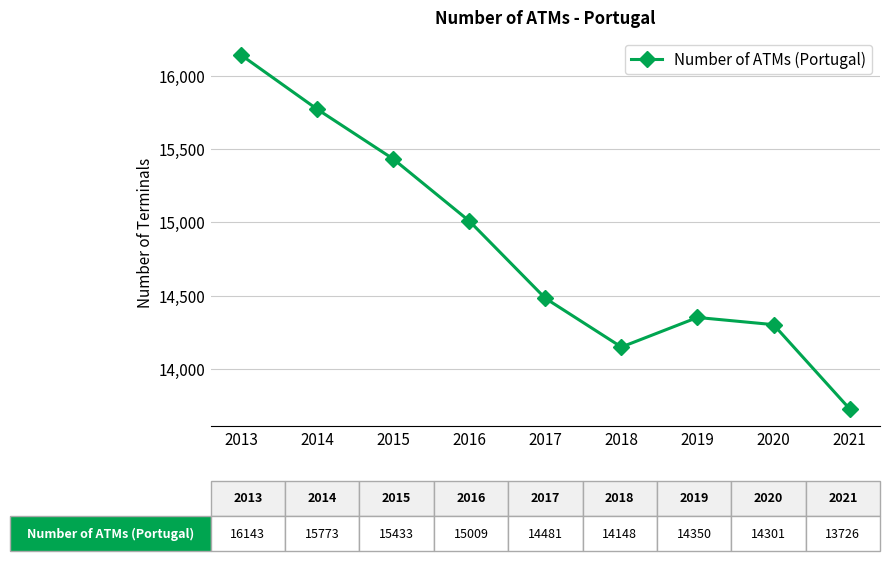

Between 2019 and 2018, which is larger?

2019